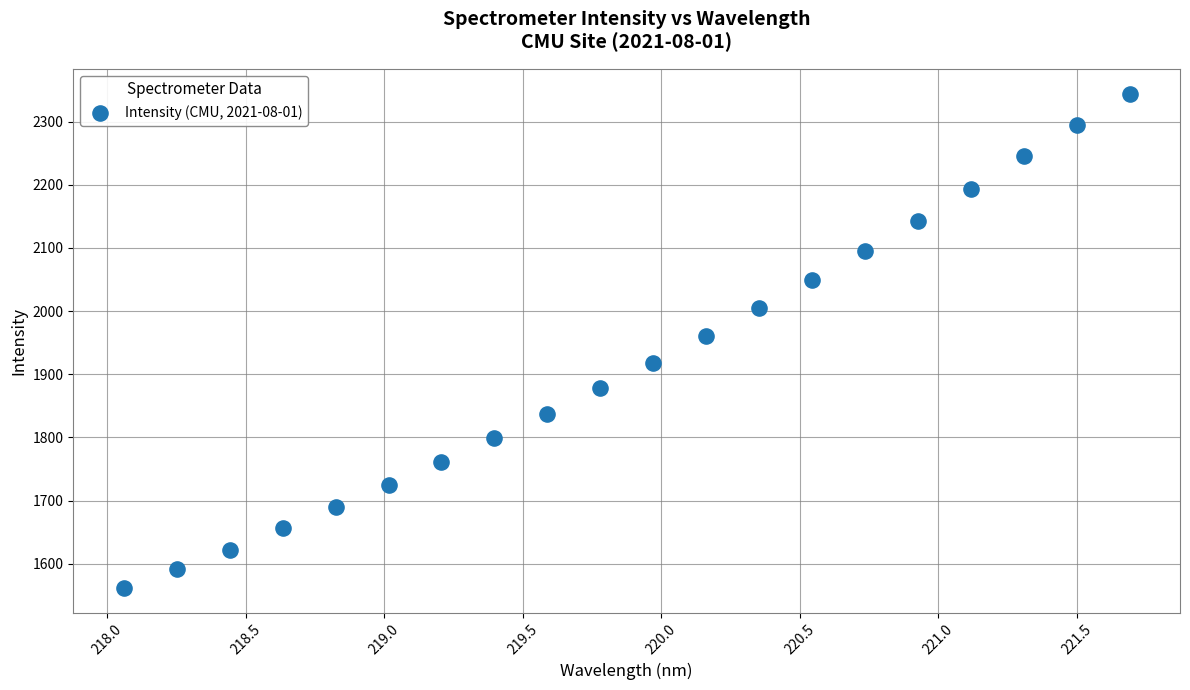

What is the range of X values (max minus min)?

3.6